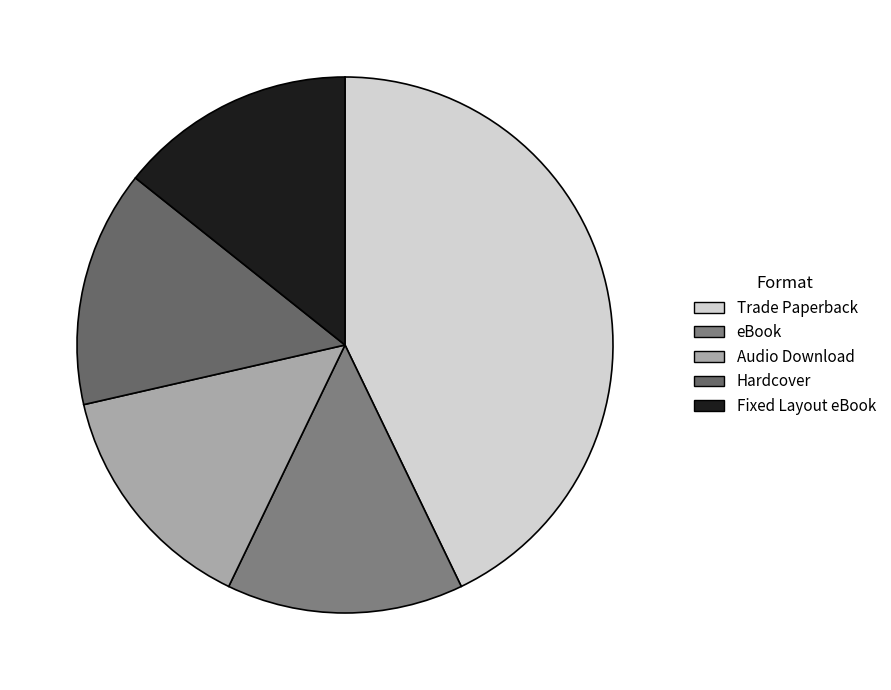

Approximately how many times larger is the value at Trade Paperback compared to Audio Download?

3.0